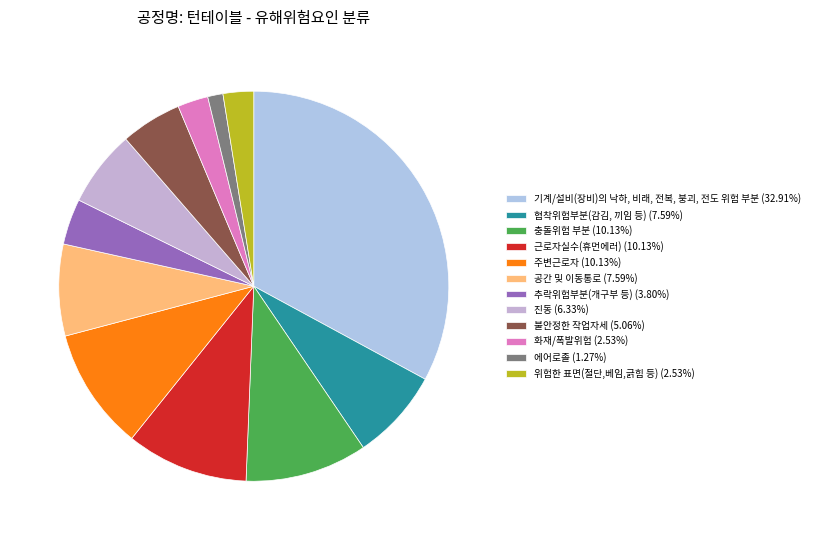

Does any single category account for the majority?

No